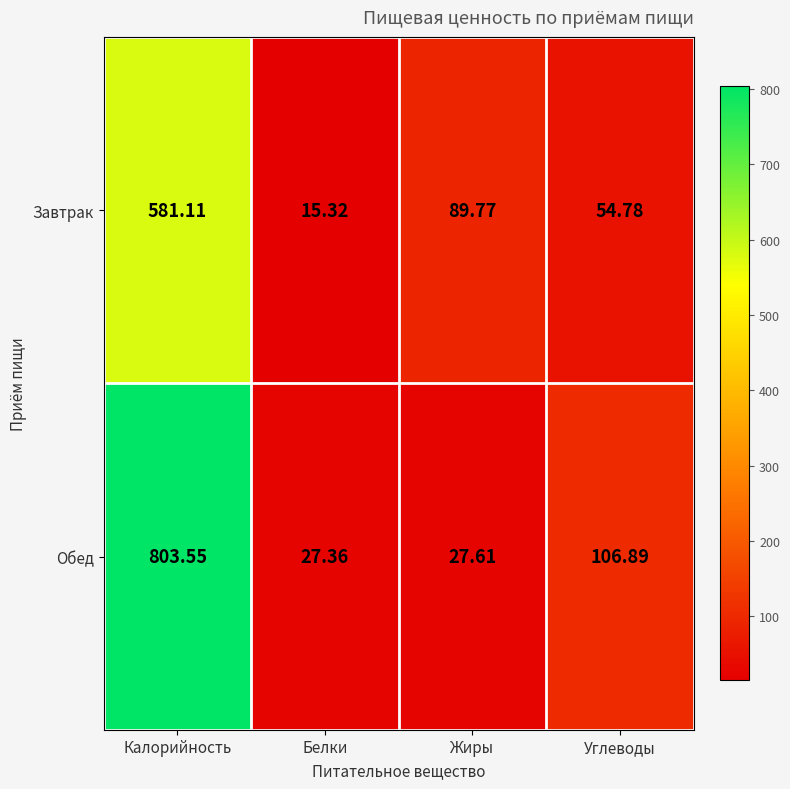

Where is Обед nearest to the value 415?

Углеводы